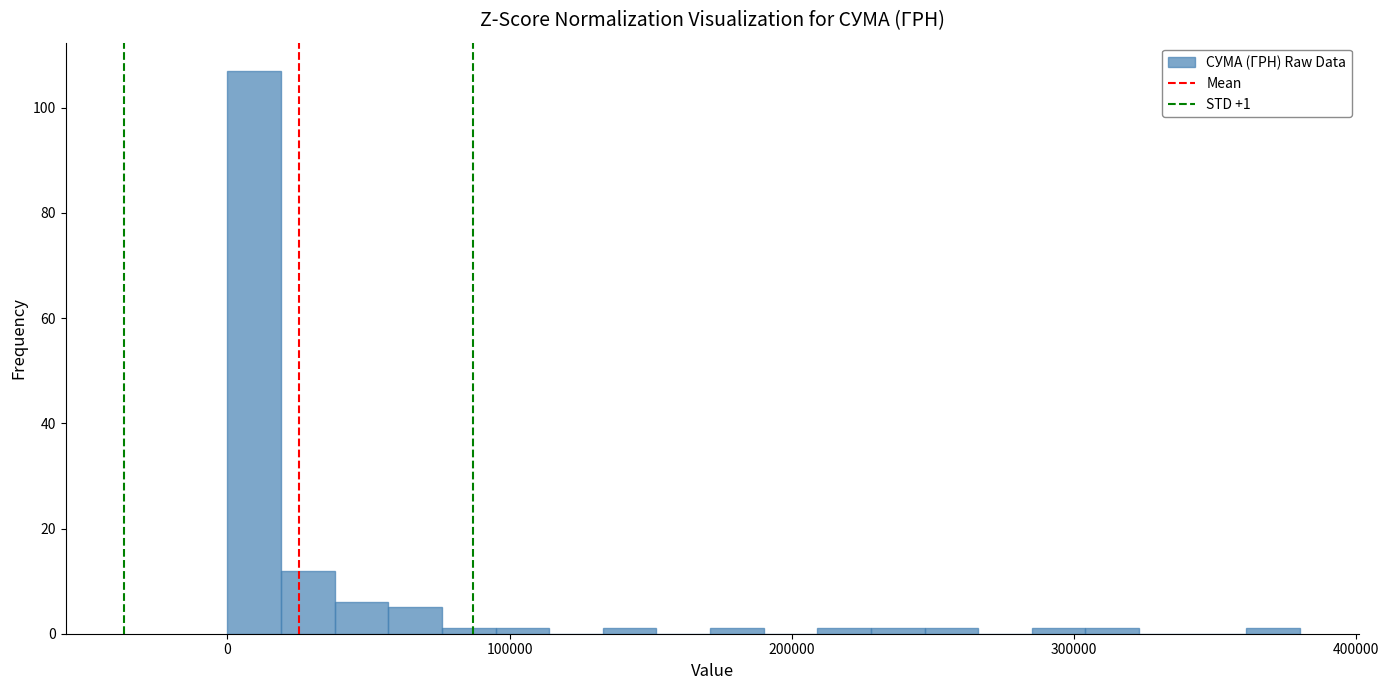

Read against the x-axis, roughly where is the centre of the tallest bar?

10000